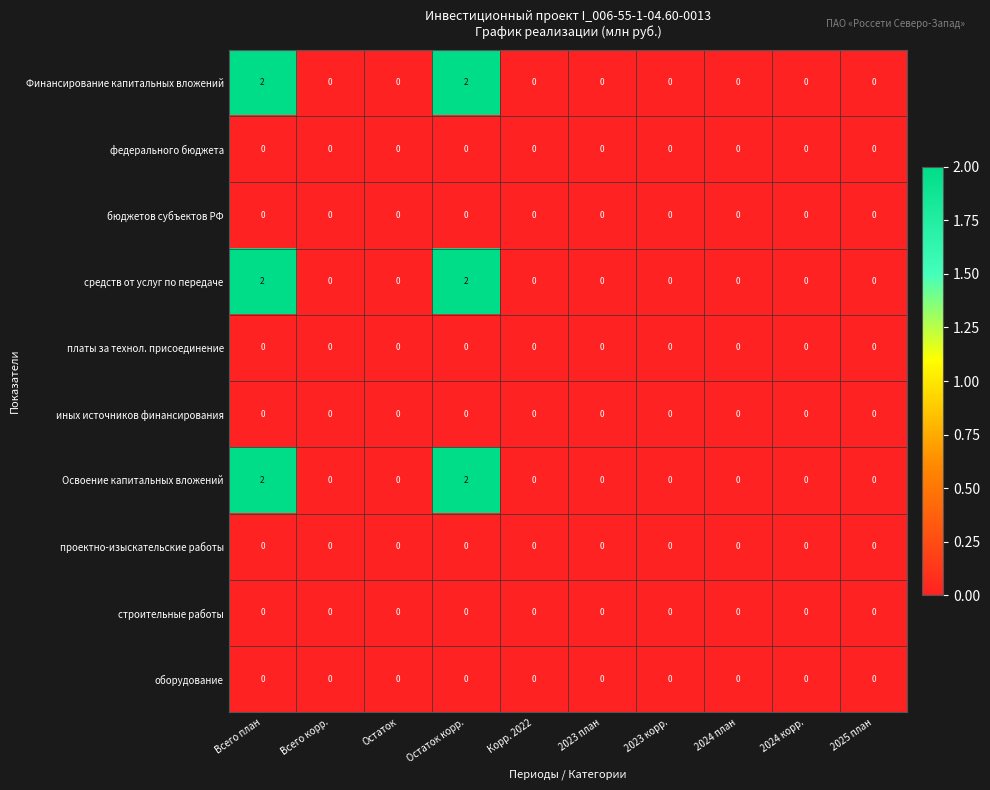

What is the total value across all series at Остаток корр.?

6